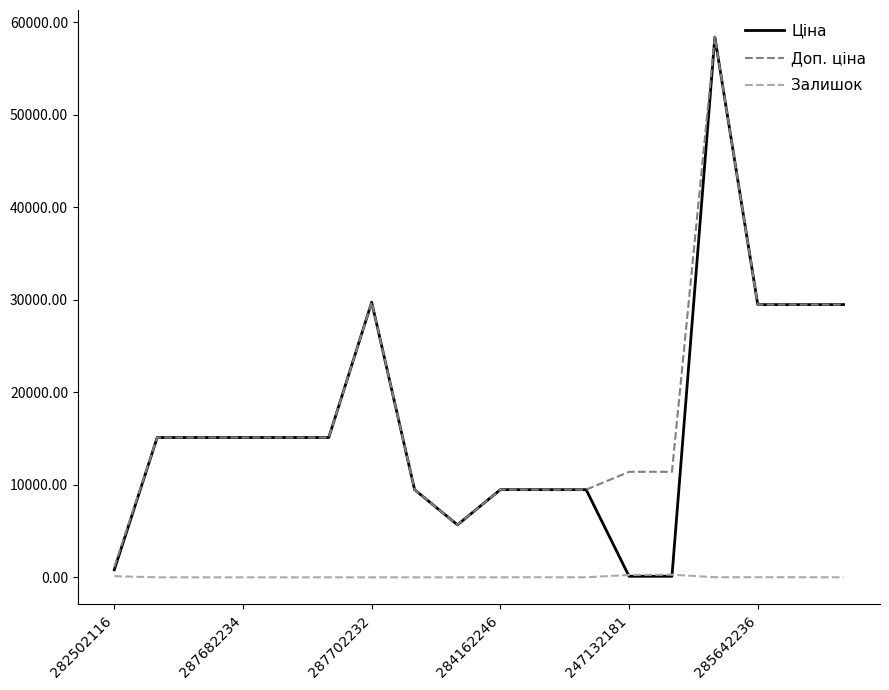

How many lines are shown in the chart?

3